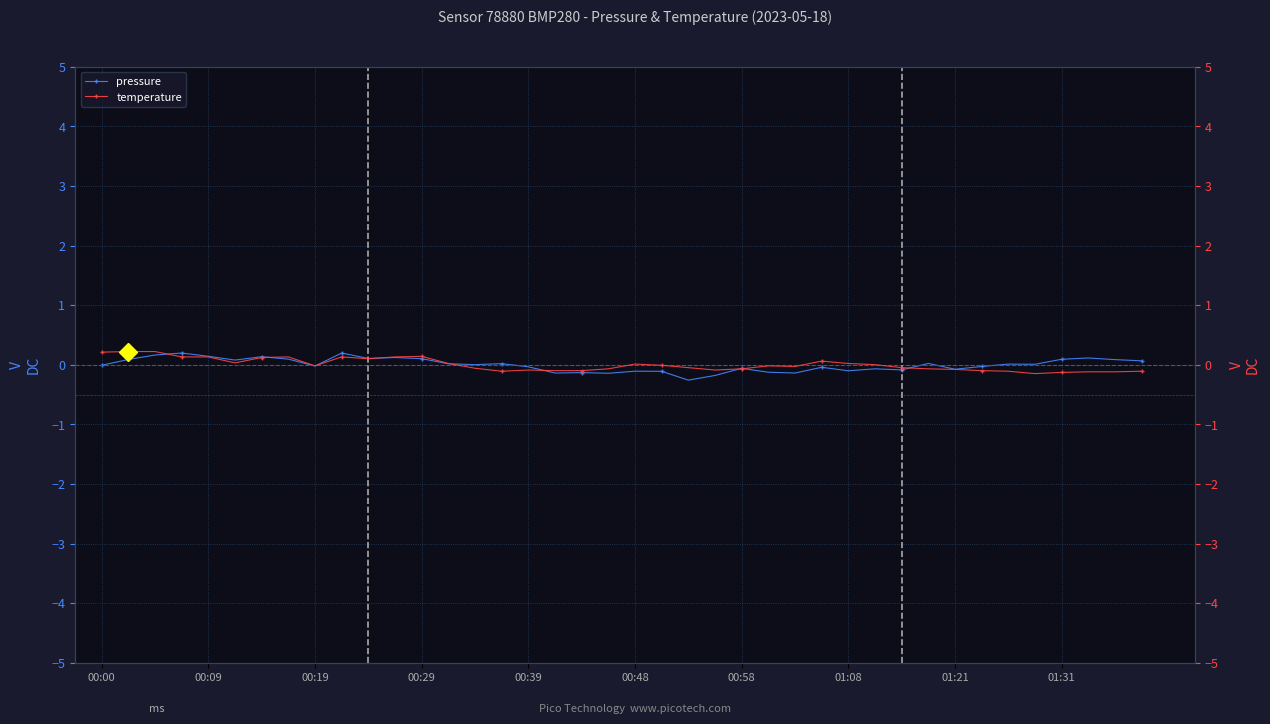

Reading left to right, transcribe all the data shown in this chart.

pressure: -0.0	0.1	0.2	0.2	0.1	0.1	0.1	0.1	-0.0	0.2	0.1	0.1	0.1	0.0	0.0	0.0	-0.0	-0.1	-0.1	-0.1	-0.1	-0.1	-0.3	-0.2	-0.1	-0.1	-0.1	-0.0	-0.1	-0.1	-0.1	0.0	-0.1	-0.0	0.0	0.0	0.1	0.1	0.1	0.1
temperature: 0.2	0.2	0.2	0.1	0.1	0.0	0.1	0.1	-0.0	0.1	0.1	0.1	0.1	0.0	-0.1	-0.1	-0.1	-0.1	-0.1	-0.1	0.0	-0.0	-0.0	-0.1	-0.1	-0.0	-0.0	0.1	0.0	0.0	-0.0	-0.1	-0.1	-0.1	-0.1	-0.1	-0.1	-0.1	-0.1	-0.1